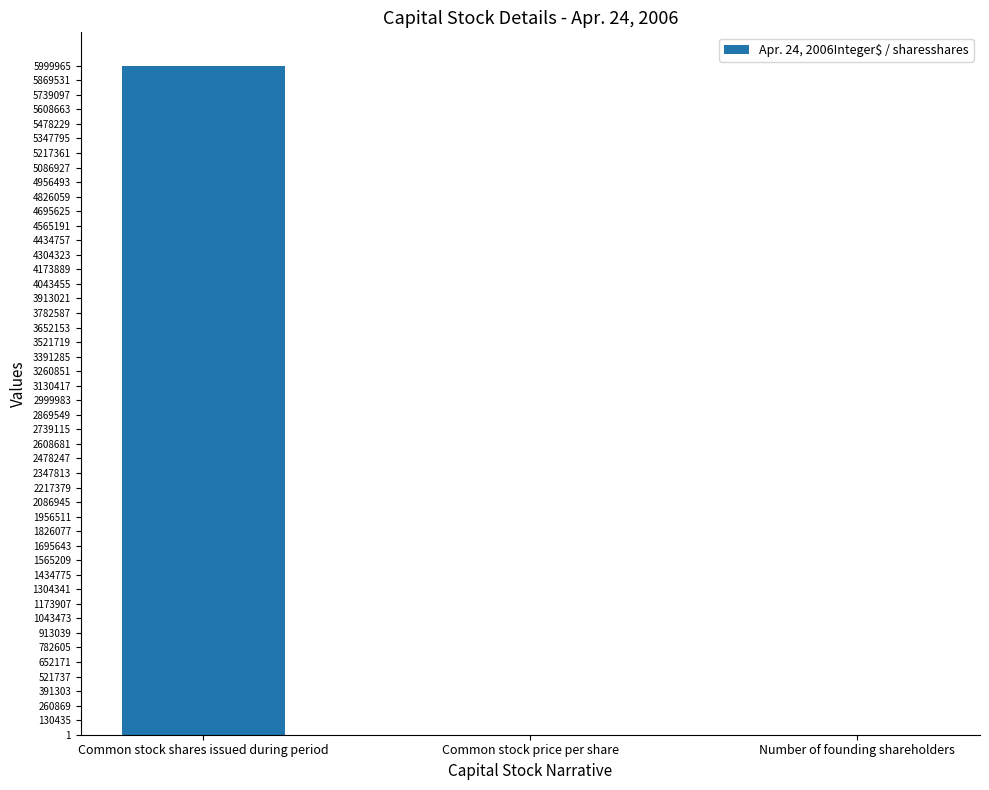

Which has a higher value, Common stock shares issued during period or Number of founding shareholders?

Common stock shares issued during period